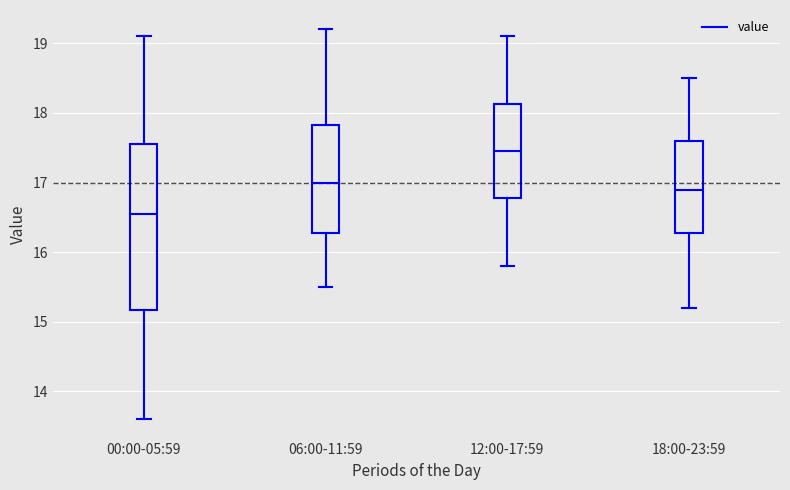

Which box is the tallest, from its lower edge to its upper edge?

00:00-05:59